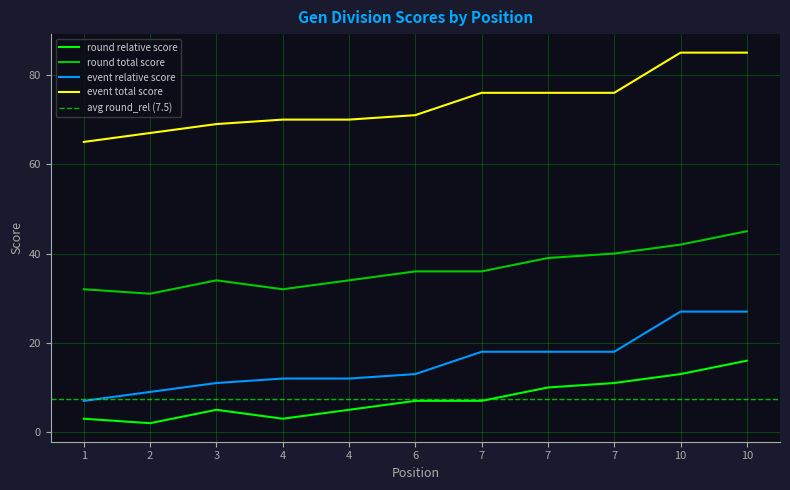

At 4, list the series in order from largest to smallest.

event_total_score, round_total_score, event_relative_score, round_relative_score